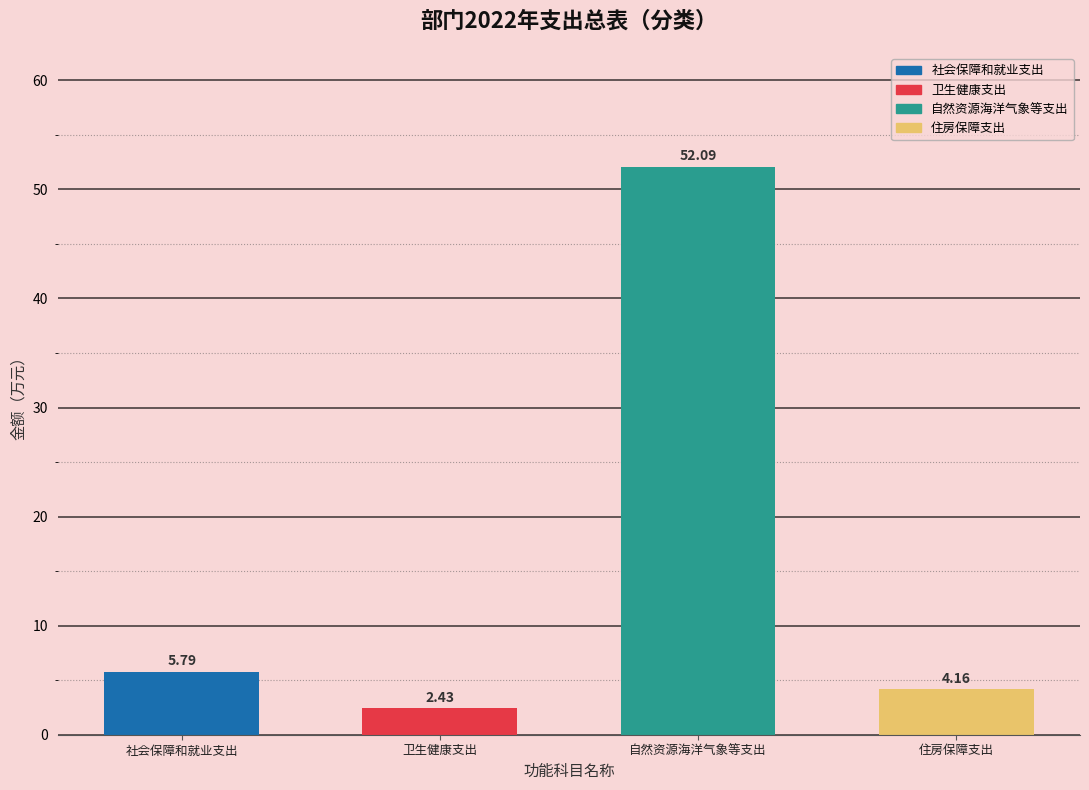

What is the average value?

16.1